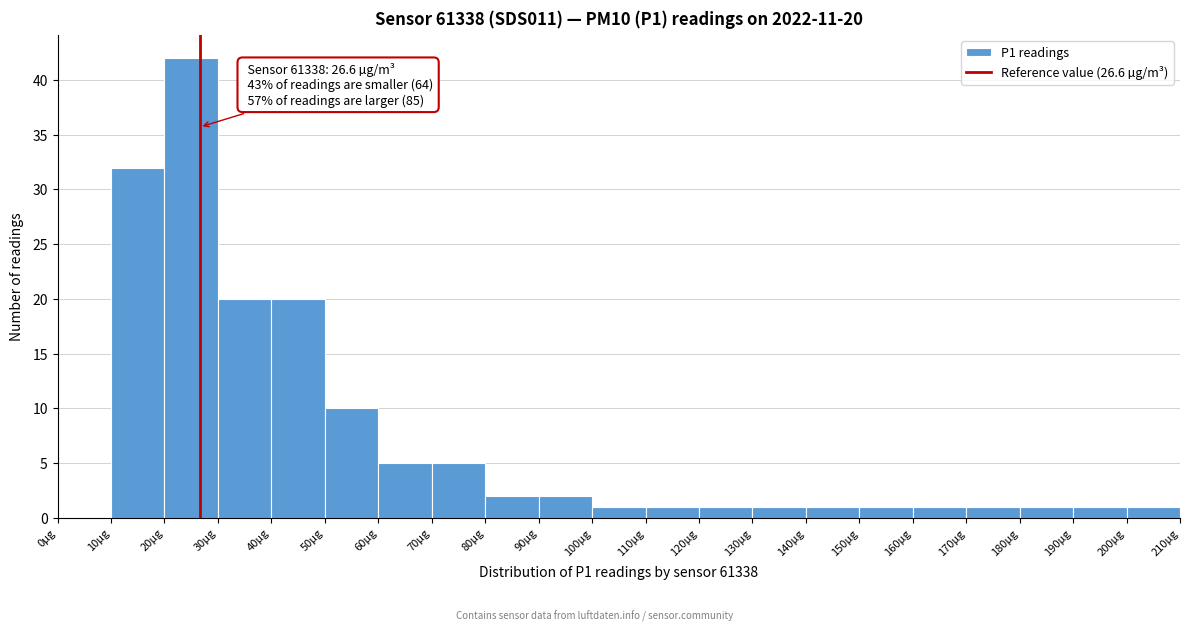

Over which range of the x-axis is the bar tallest?

20 to 30